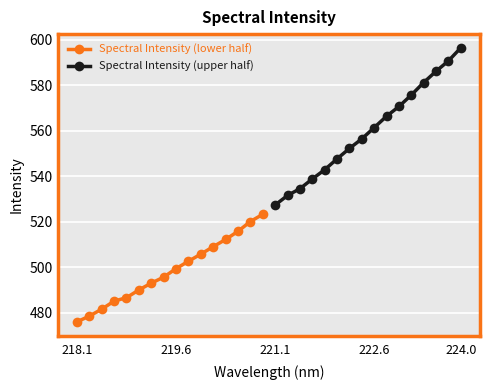

Where does the Spectral Intensity (lower half) series first go above 499?

219.6